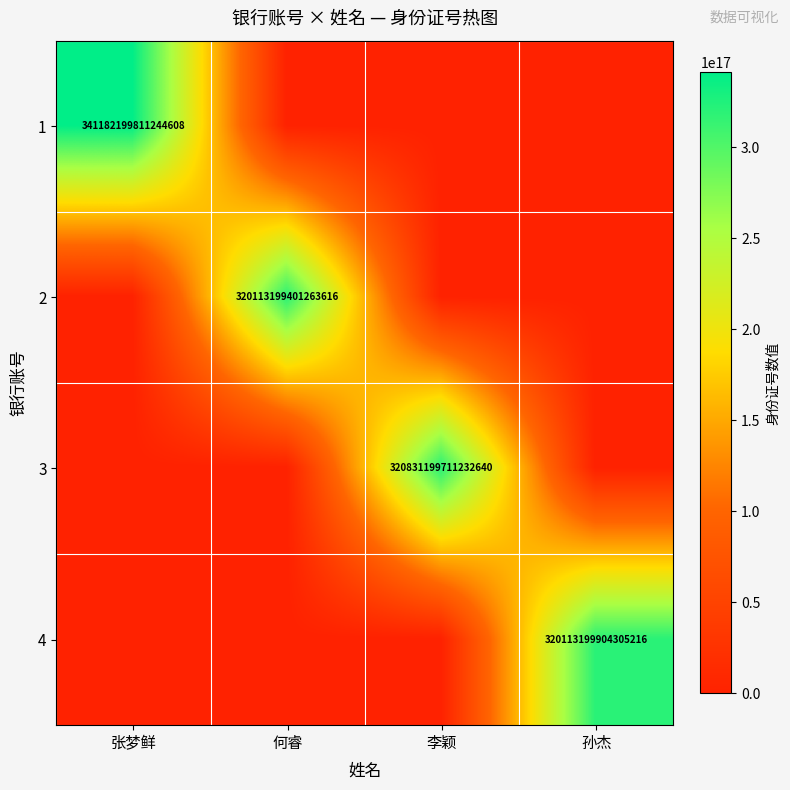

True or false: 4 has a value of 320113199904305216 at 孙杰.

True